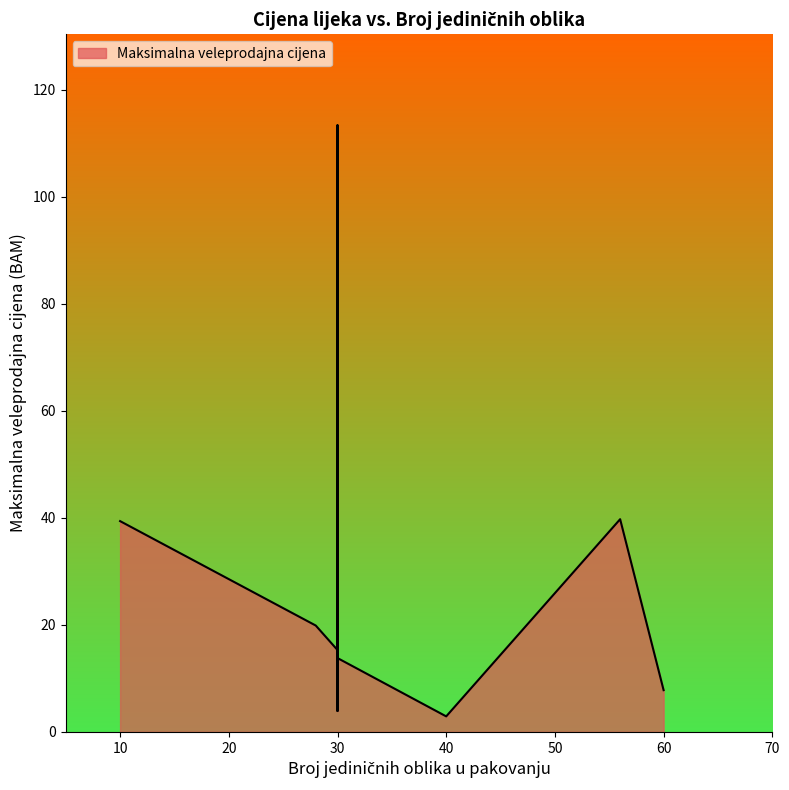

What is the average value?

26.5